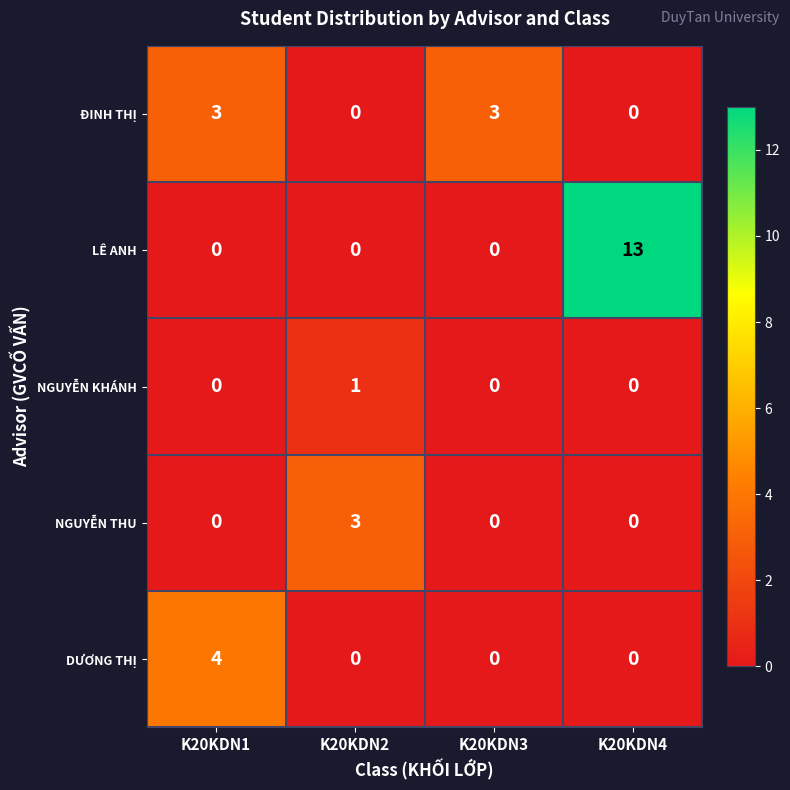

Reading left to right, list all the values displayed in this chart.

ĐINH THỊ: K20KDN1=3	K20KDN2=0	K20KDN3=3	K20KDN4=0
LÊ ANH: K20KDN1=0	K20KDN2=0	K20KDN3=0	K20KDN4=13
NGUYỄN KHÁNH: K20KDN1=0	K20KDN2=1	K20KDN3=0	K20KDN4=0
NGUYỄN THU: K20KDN1=0	K20KDN2=3	K20KDN3=0	K20KDN4=0
DƯƠNG THỊ: K20KDN1=4	K20KDN2=0	K20KDN3=0	K20KDN4=0